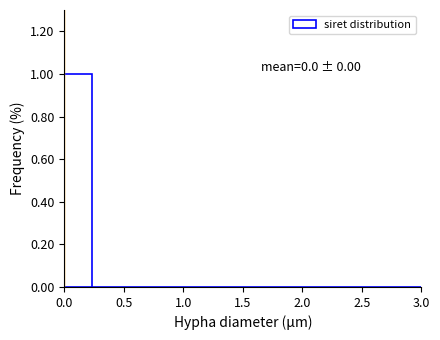

Which range on the x-axis has the tallest bar?

0.00 to 0.25